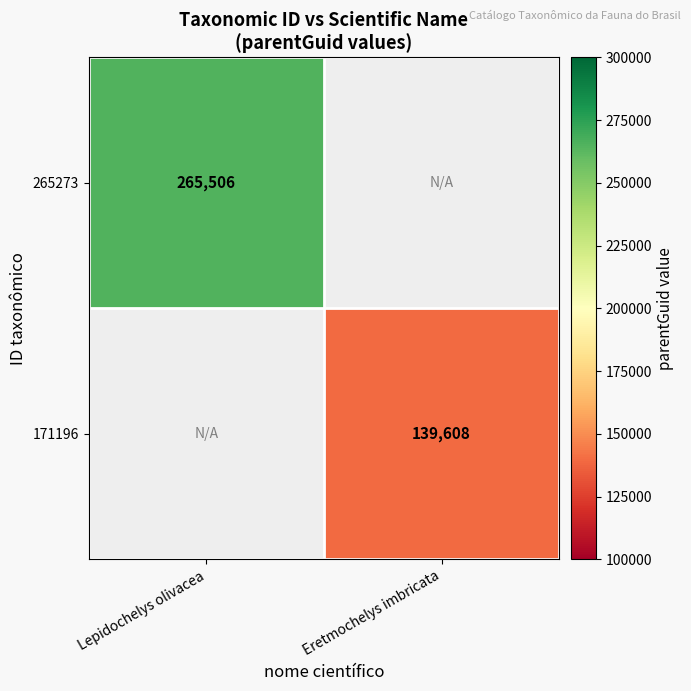

The value of 265273 at Lepidochelys olivacea is 265506. True or false?

True